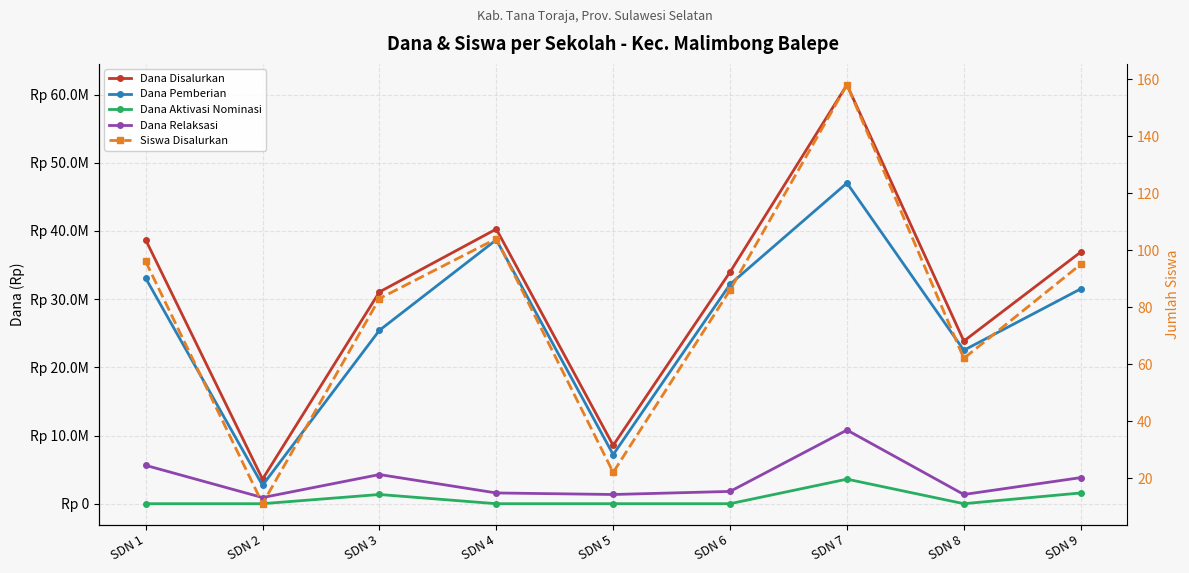

Rank the categories by Dana Disalurkan value from highest to lowest.

SDN 7, SDN 4, SDN 1, SDN 9, SDN 6, SDN 3, SDN 8, SDN 5, SDN 2